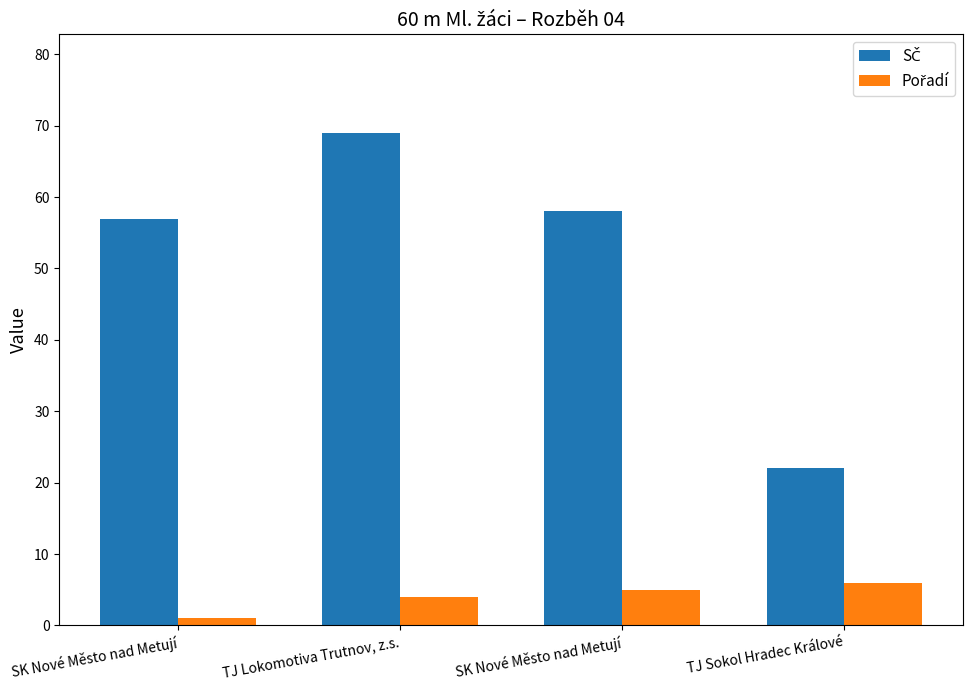

Reading left to right, transcribe all the data shown in this chart.

SČ: SK Nové Město nad Metují=57	TJ Lokomotiva Trutnov, z.s.=69	SK Nové Město nad Metují=58	TJ Sokol Hradec Králové=22
Pořadí: SK Nové Město nad Metují=1	TJ Lokomotiva Trutnov, z.s.=4	SK Nové Město nad Metují=5	TJ Sokol Hradec Králové=6